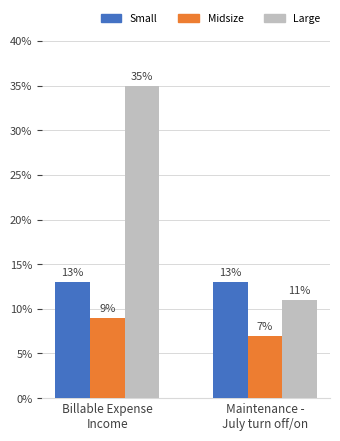

List the labels in order of Midsize value, largest first.

Billable Expense
Income, Maintenance -
July turn off/on